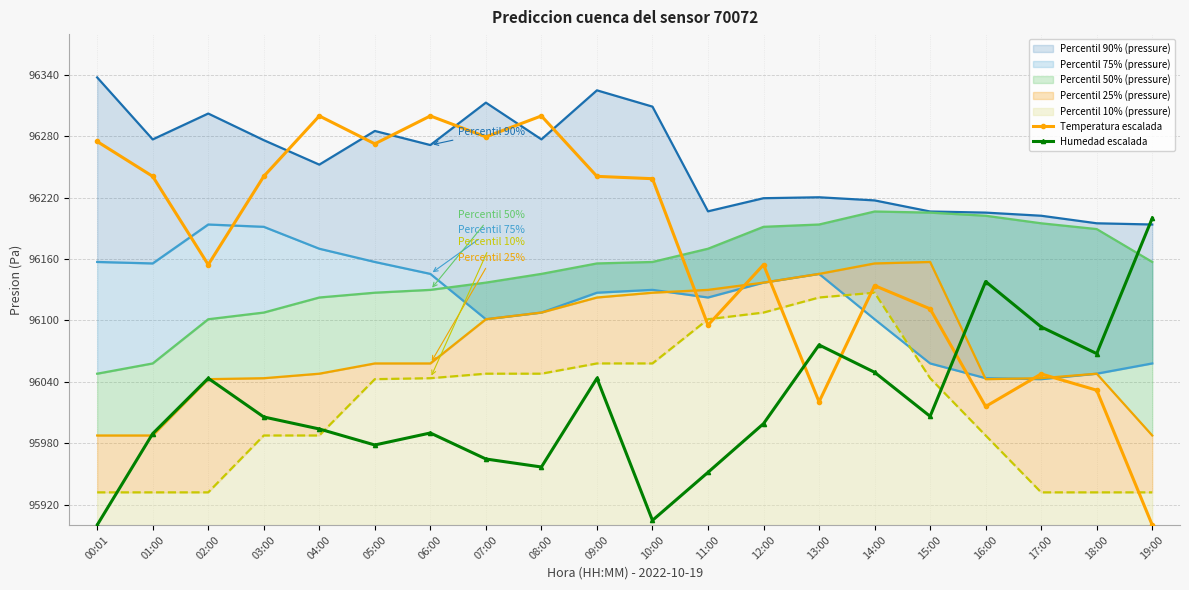

How many interior local peaks does the Humedad escalada series have?

5